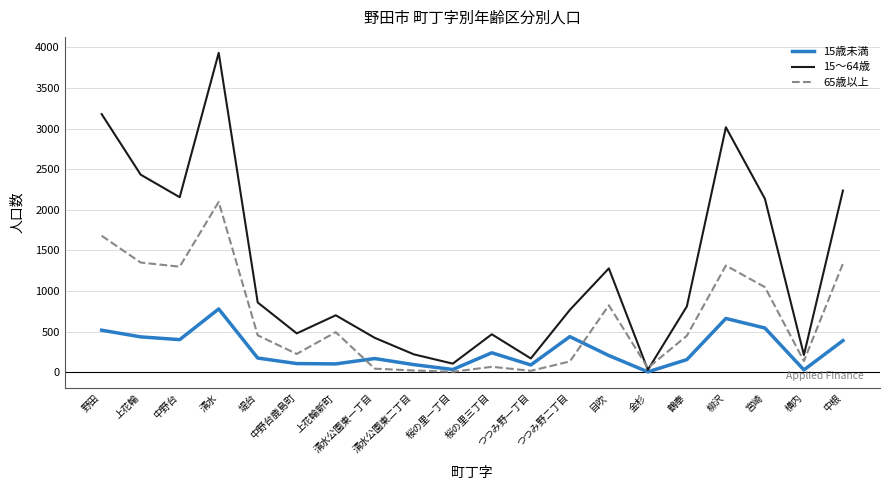

At which category does 15～64歳 reach its first local valley?

中野台